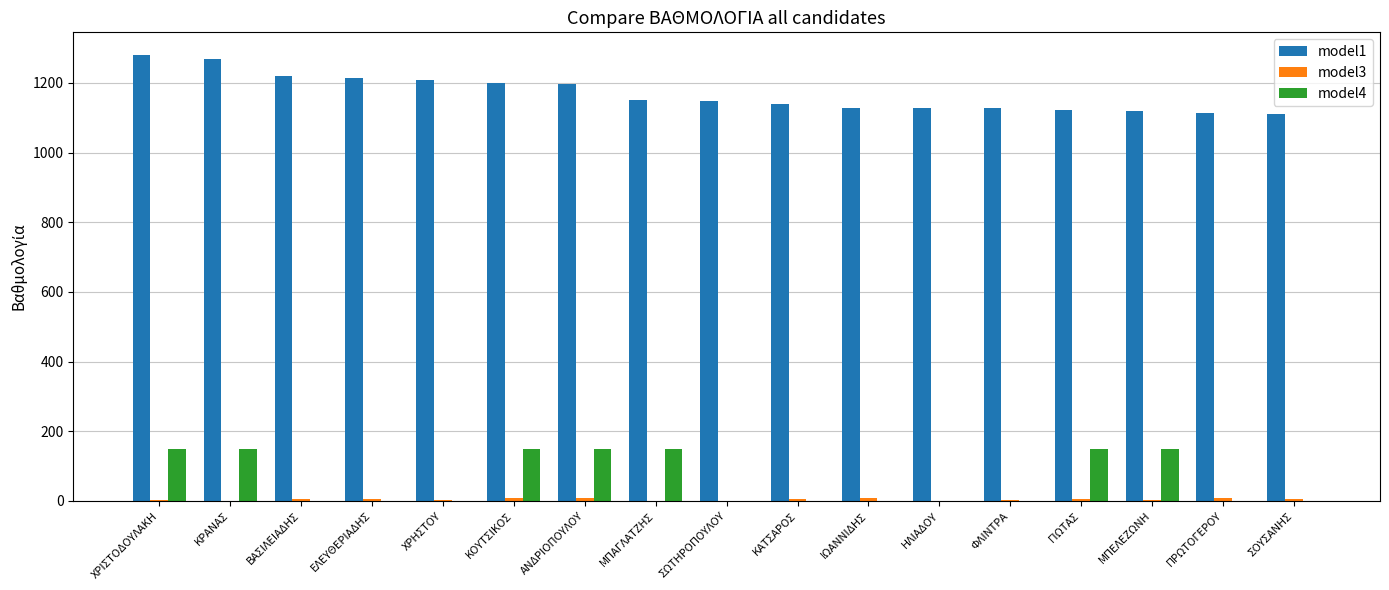

Which series has the largest total across all categories?

model1